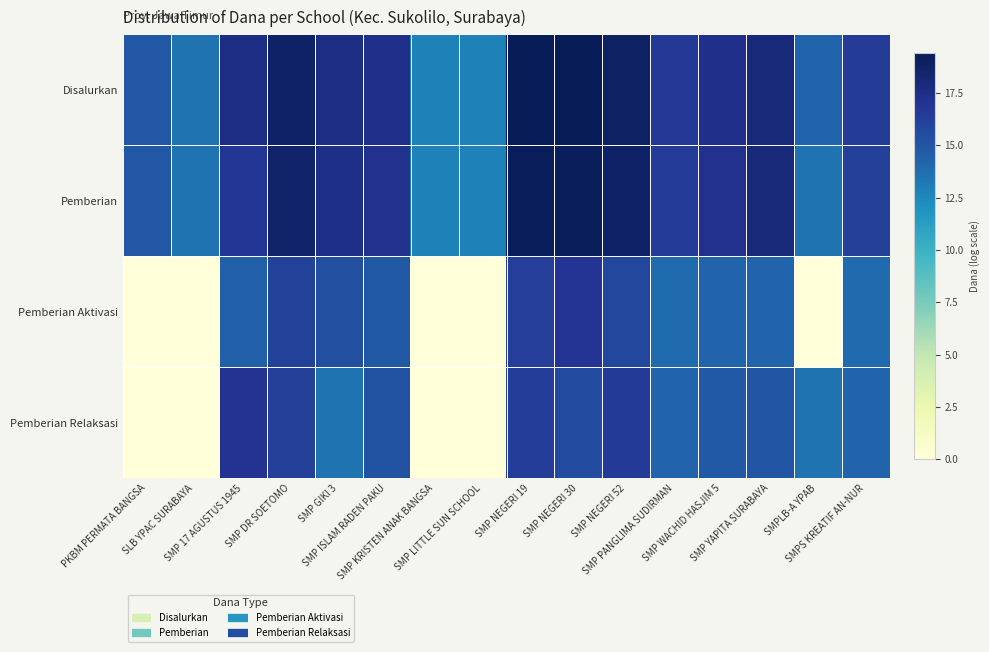

Between SMP GIKI 3 and SMP LITTLE SUN SCHOOL, which series saw the biggest shift?

Pemberian Aktivasi